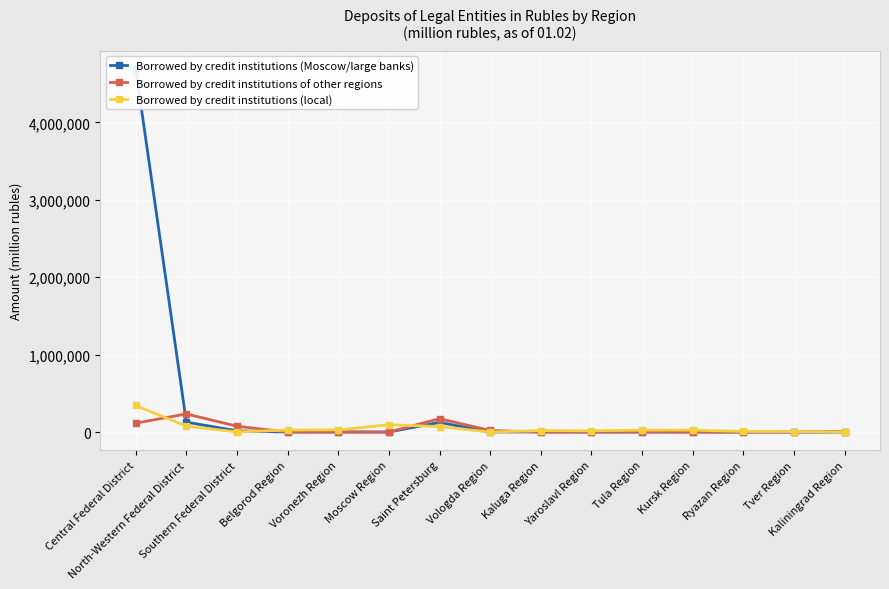

Is it true that Borrowed by credit institutions (Moscow/large banks) equals 1454 at Voronezh Region?

False